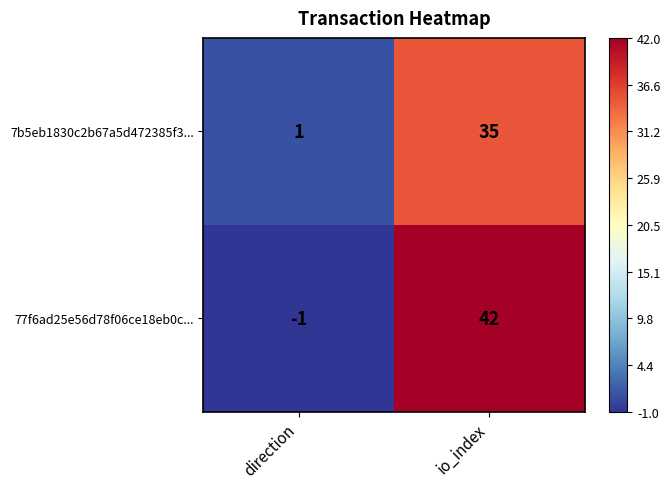

What is the smallest value displayed?

-1